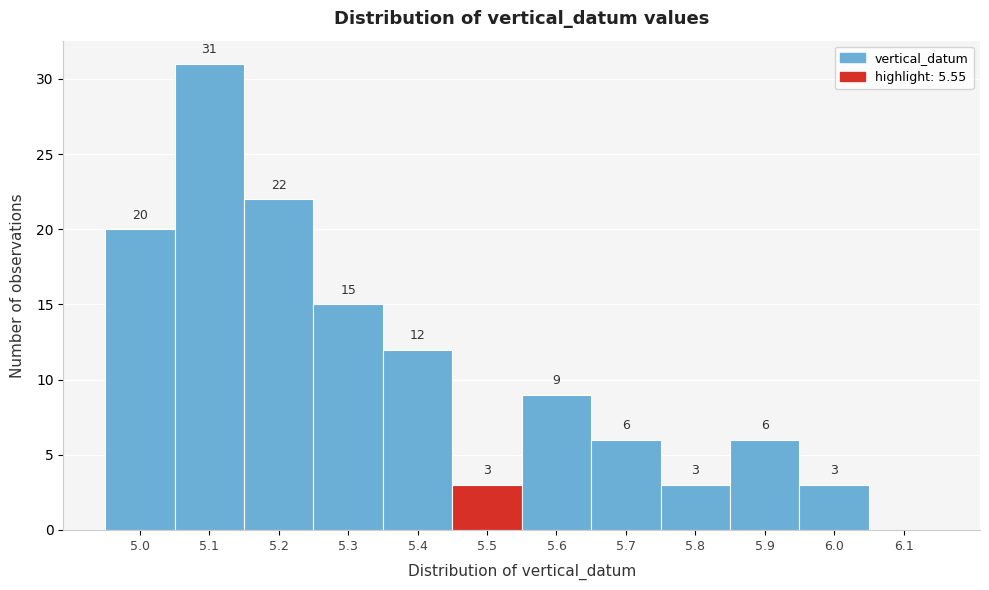

Reading left to right, transcribe all the data shown in this chart.

5.0=20	5.1=31	5.2=22	5.3=15	5.4=12	5.5=3	5.6=9	5.7=6	5.8=3	5.9=6	6.0=3	6.1=0